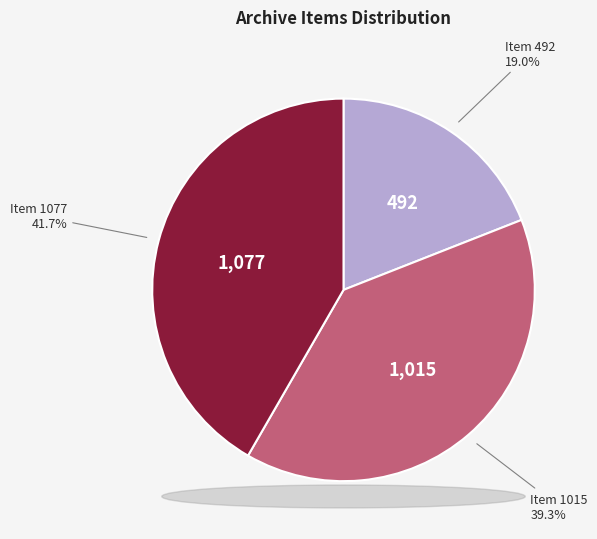

Is there any slice that represents more than half of the pie?

No